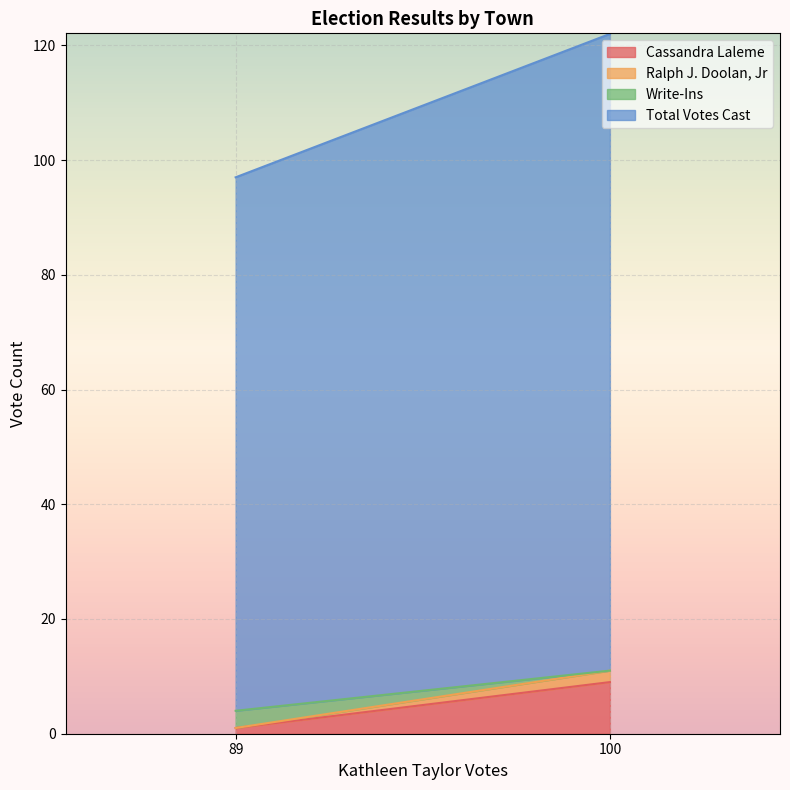

The Cassandra Laleme series shows 9 at 100. True or false?

True